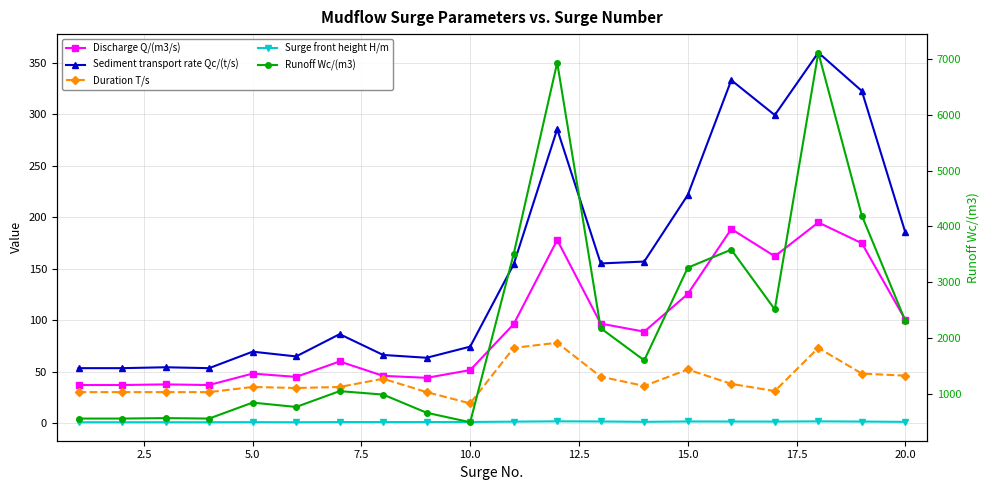

What is the difference between the maximum and minimum values in the Surge front height H/m series?

0.9